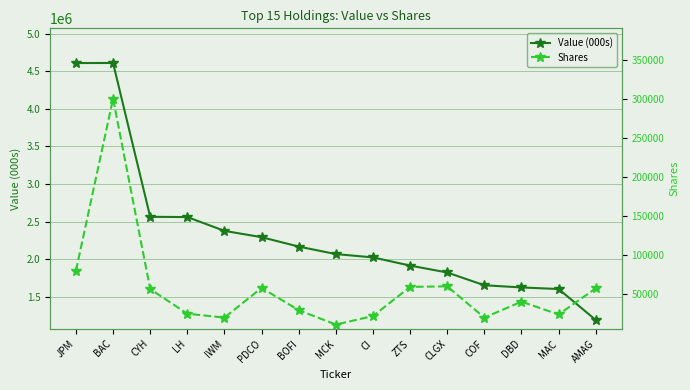

List the series in order of their overall mean, lowest first.

Shares, Value (000s)